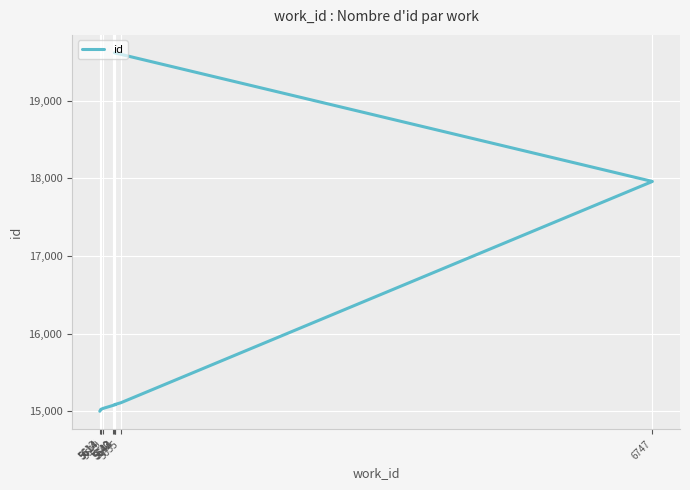

How many values exceed 15084?

4